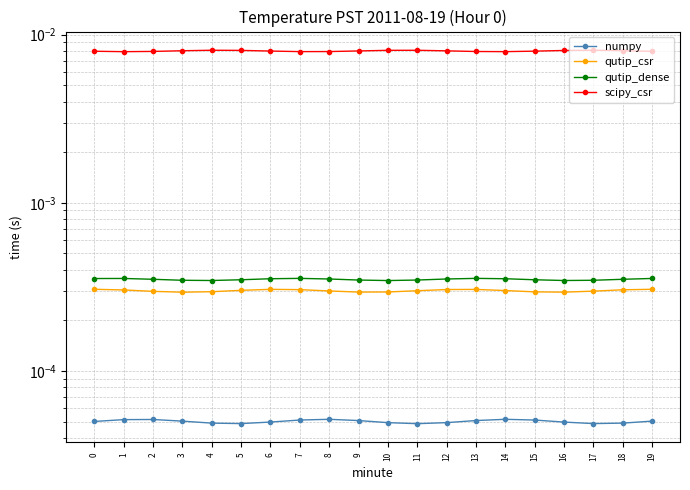

The value of numpy at 5 is 0.0. True or false?

True